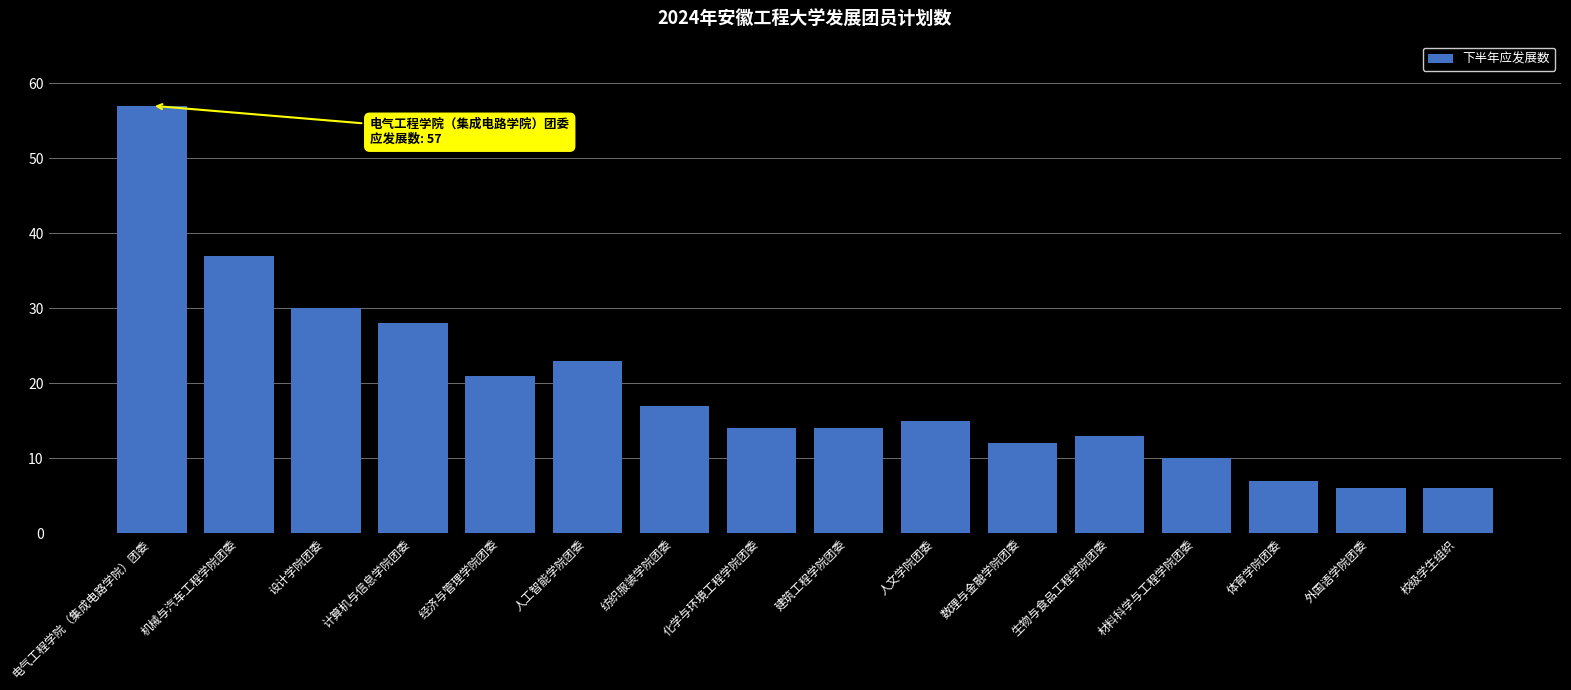

At which label does the data first exceed 15?

电气工程学院（集成电路学院）团委